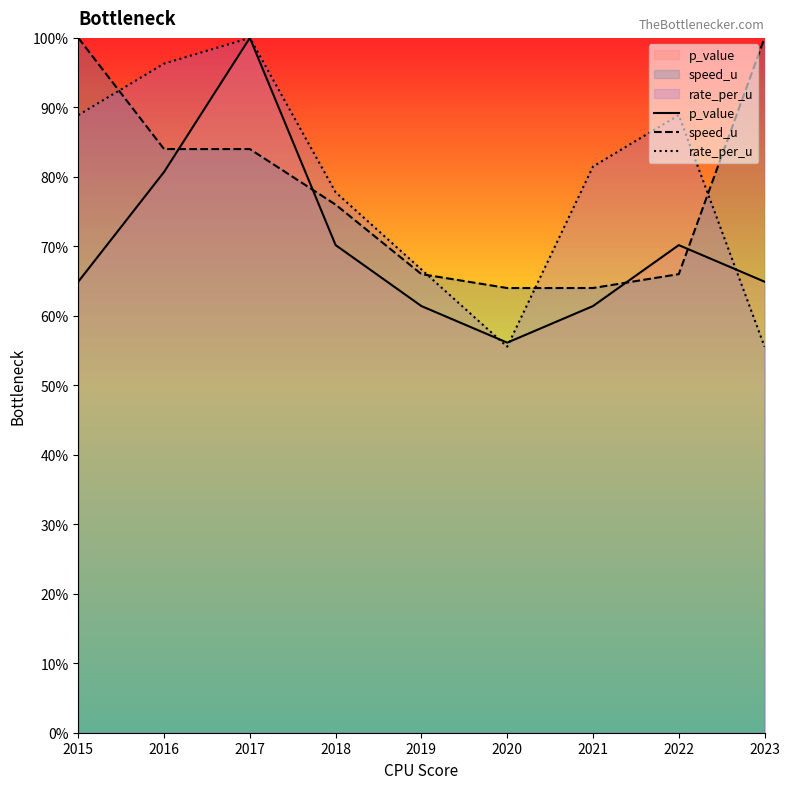

The speed_u series shows 84.0 at 2016. True or false?

True